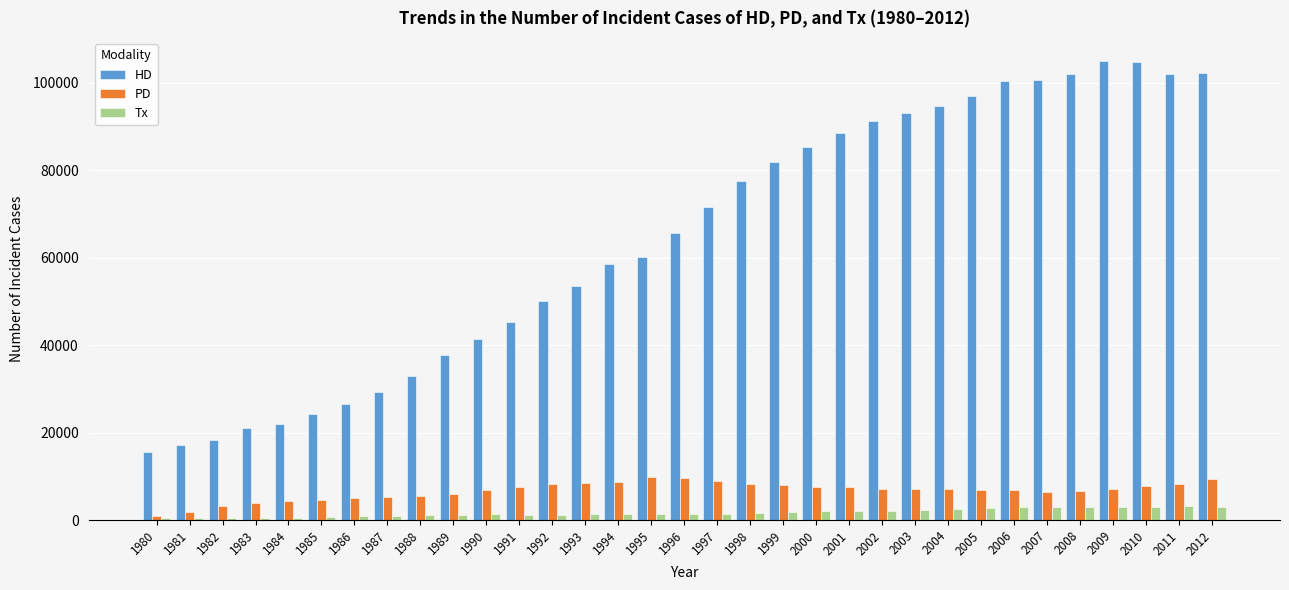

What is the greatest value displayed?

104959